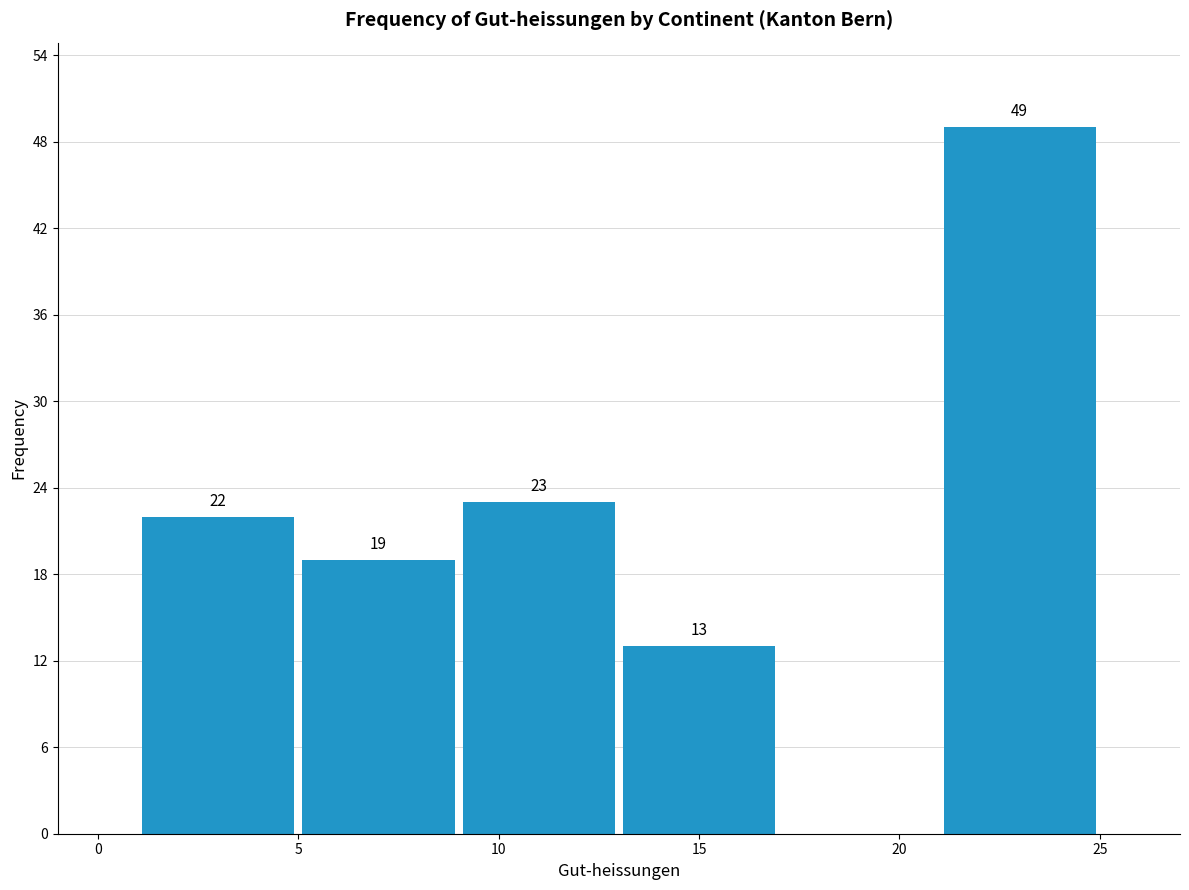

Which range on the x-axis has the tallest bar?

21 to 25